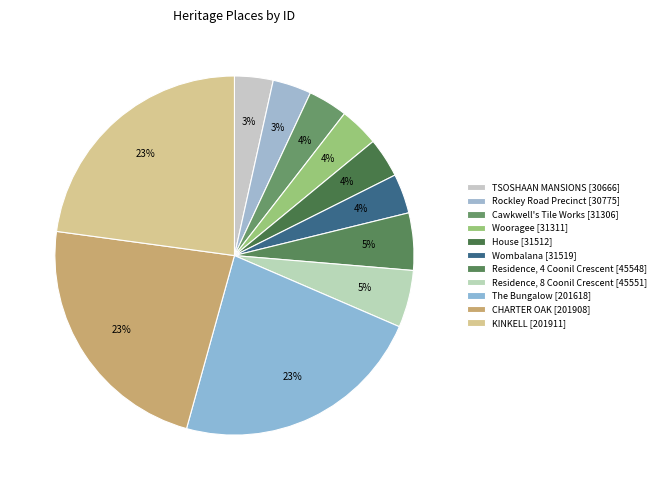

Count the number of slices in the pie.

11